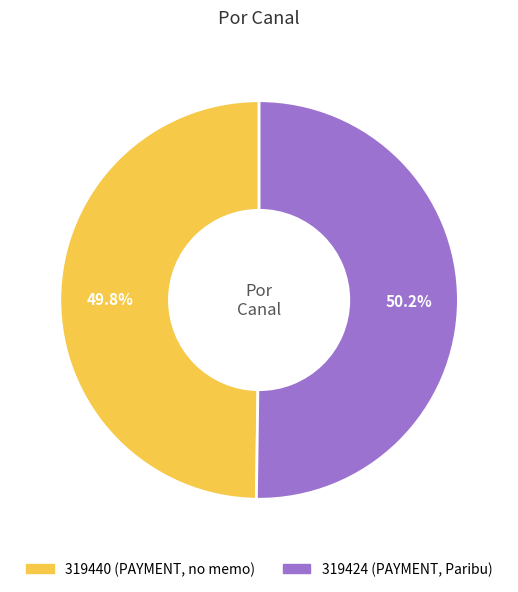

Approximately how many times larger is the value at 319424 compared to 319440?

1.0